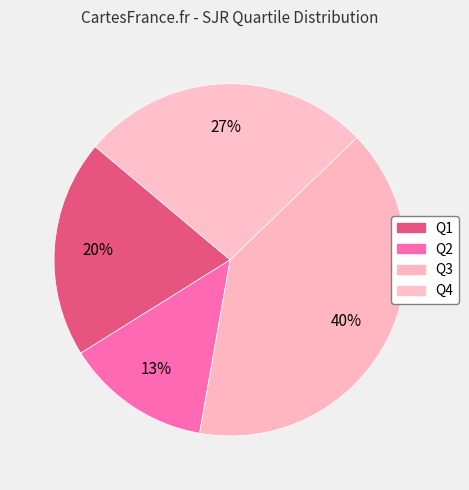

To the nearest percent, what is the difference between the Q4 and Q3 slice percentages?

13%